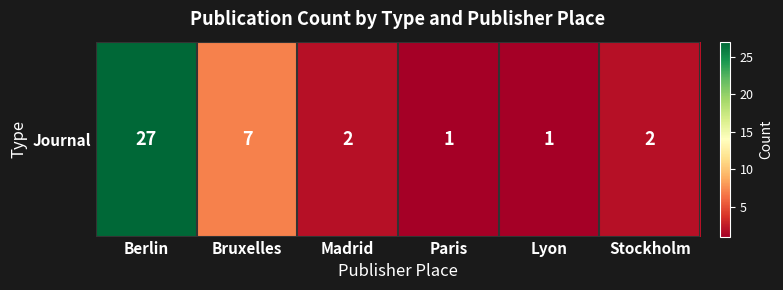

How many categories are shown in the chart?

6